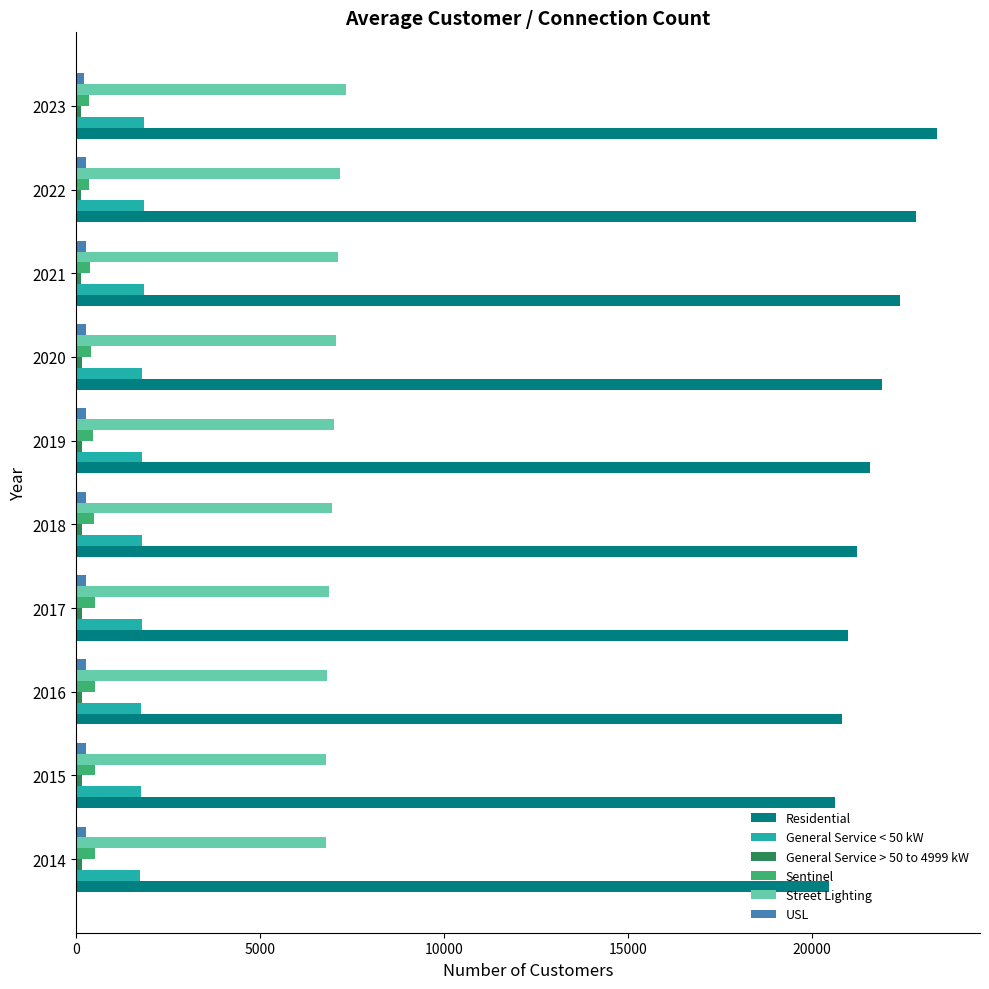

The Sentinel series shows 500.1 at 2017. True or false?

True